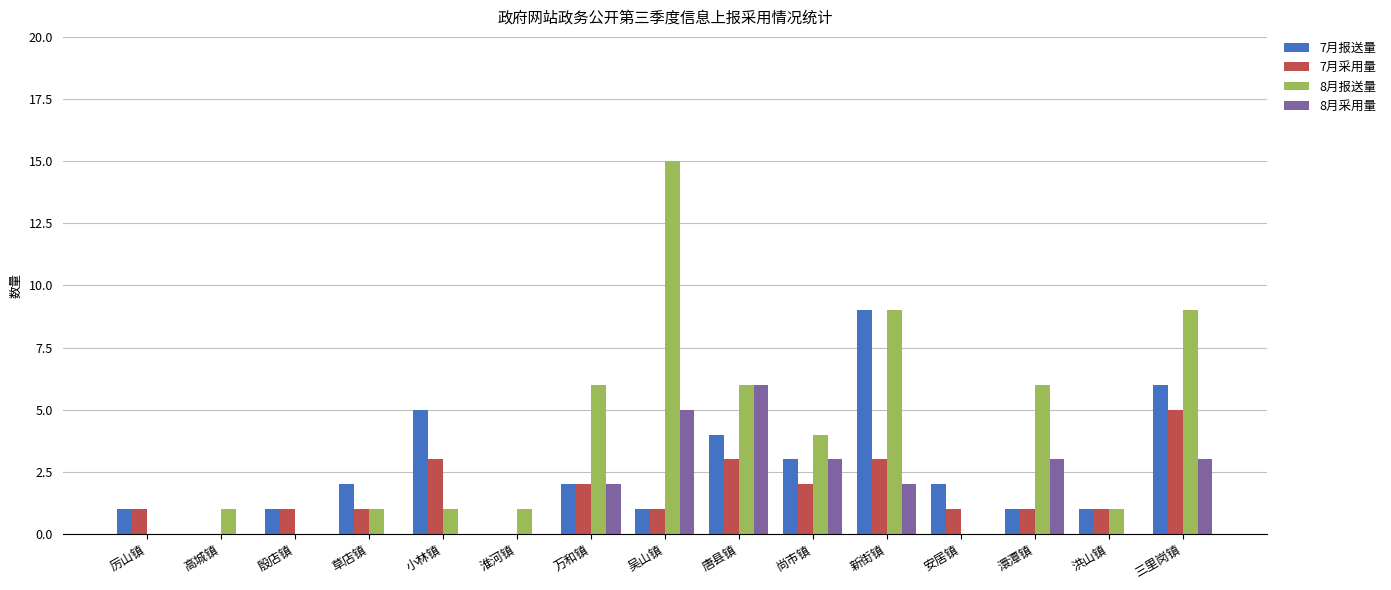

Are the bars grouped side by side (vs. stacked)?

Yes